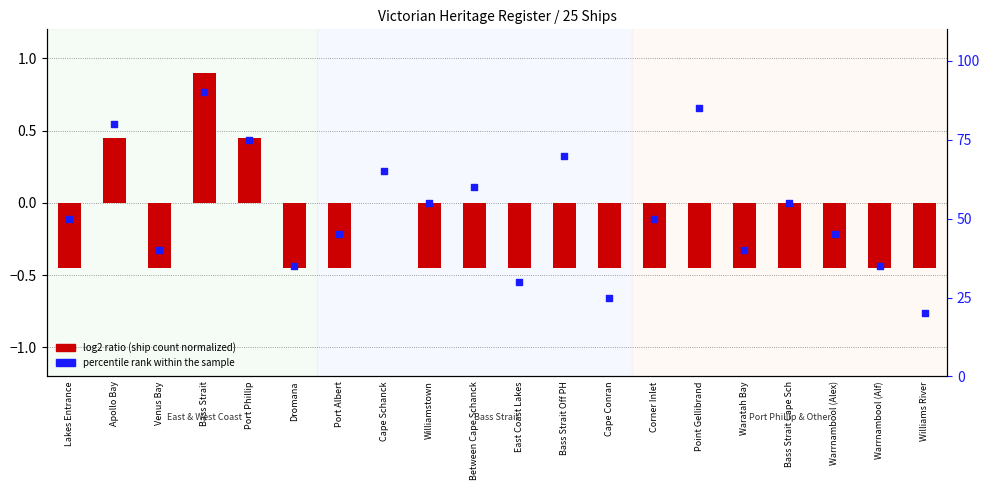

What is the change in value from Between Cape Schanck to Point Gellibrand?

+25